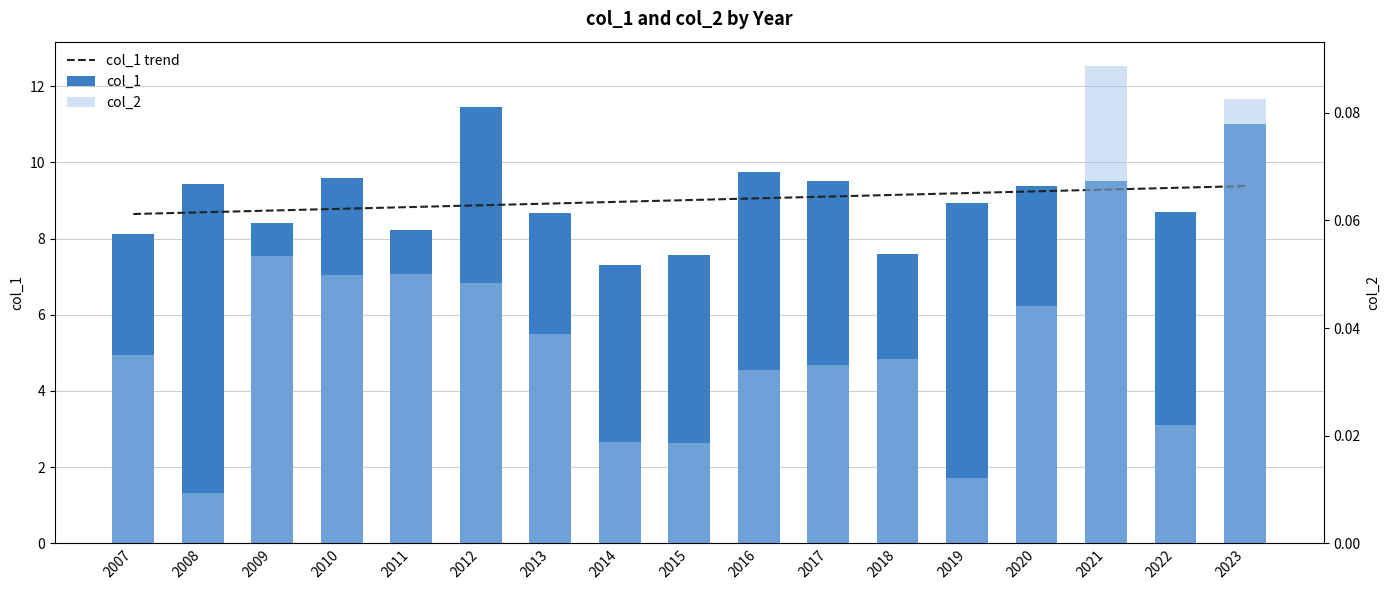

Is the value of col_2 at 2017 greater than the value of col_1 at 2022?

No